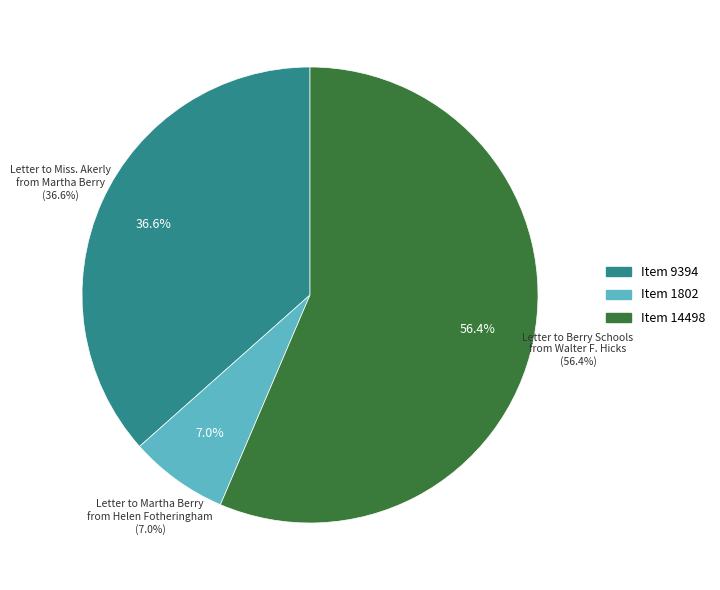

Combined, do Letter to Miss. Akerly from Martha Berry and Letter to Berry Schools from Walter F. Hicks account for over 50%?

Yes